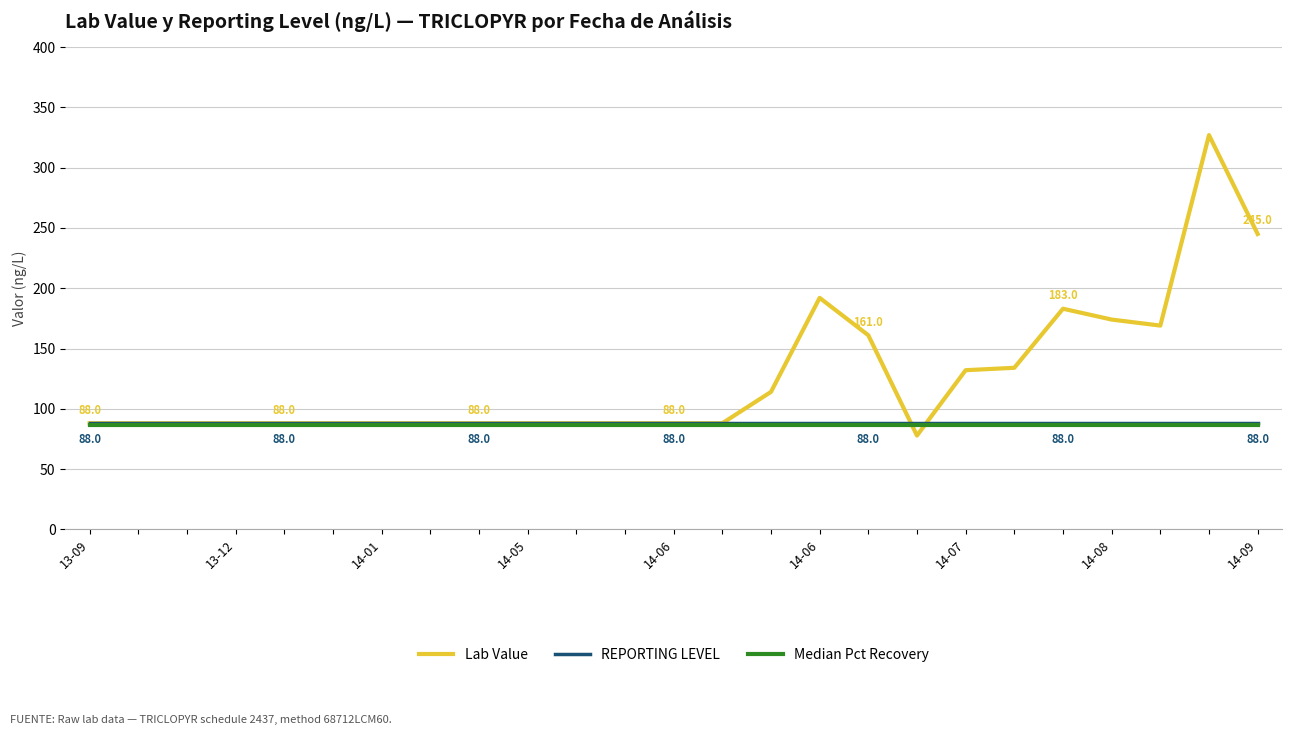

Count the number of categories in the chart.

25